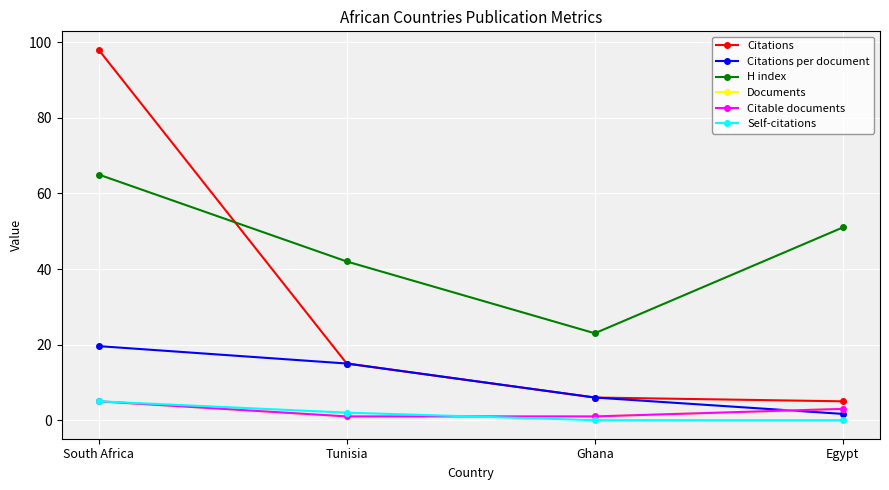

The Citable documents series shows 0.8 at Egypt. True or false?

False